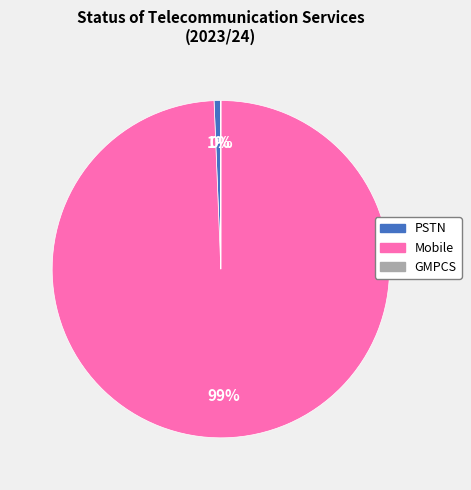

What is the largest slice in the pie chart?

Mobile